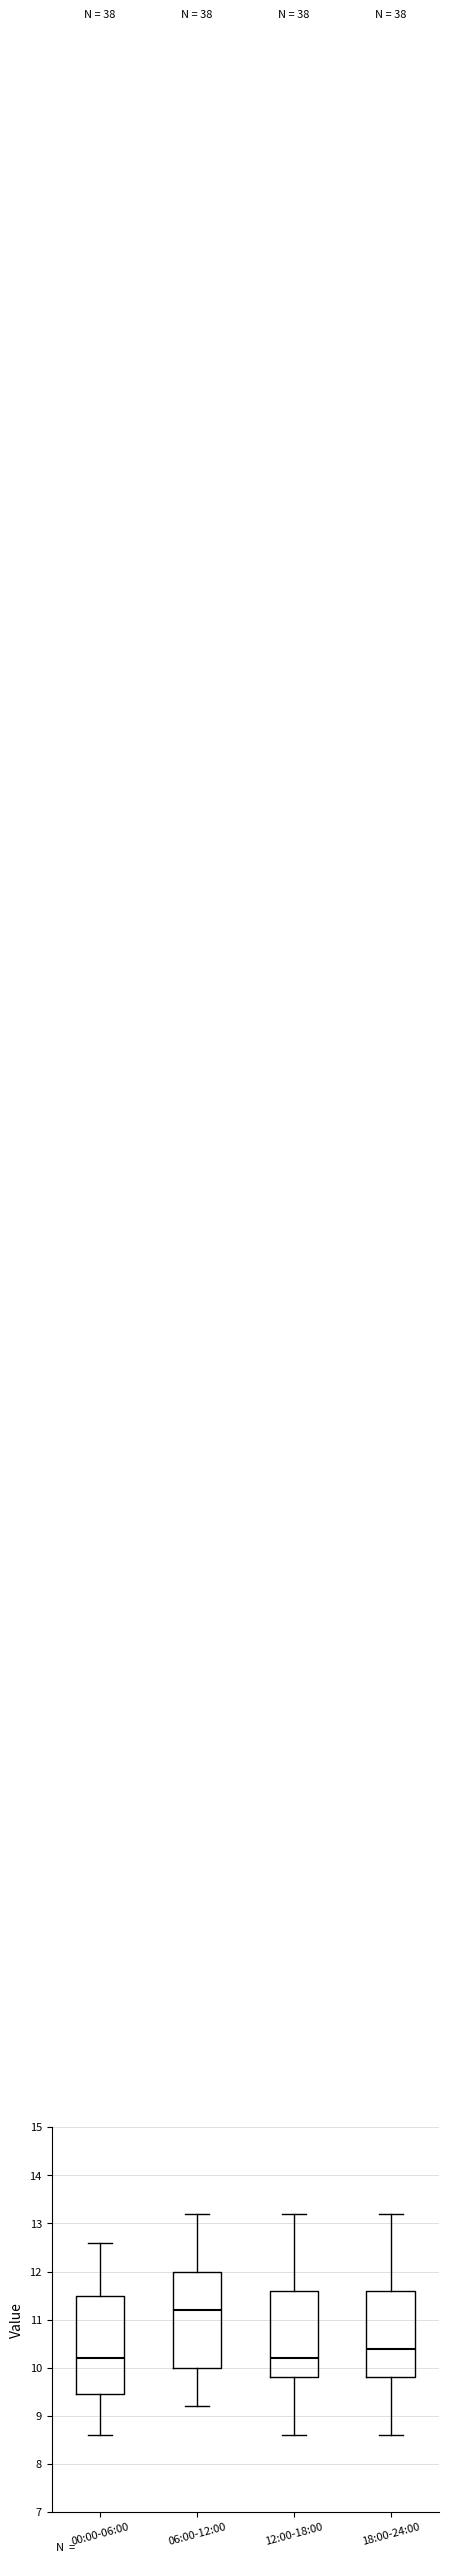

Reading left to right, read every box against the y-axis: the position of its median line, the range the box covers, and the ends of its whiskers. The values are not printed on the chart, so give them approximately, as read against the axis.

00:00-06:00: median 10.2, box 9.5 to 11.5, whiskers 8.6 to 12.6
06:00-12:00: median 11.2, box 10.0 to 12.0, whiskers 9.2 to 13.2
12:00-18:00: median 10.2, box 9.8 to 11.6, whiskers 8.6 to 13.2
18:00-24:00: median 10.4, box 9.8 to 11.6, whiskers 8.6 to 13.2